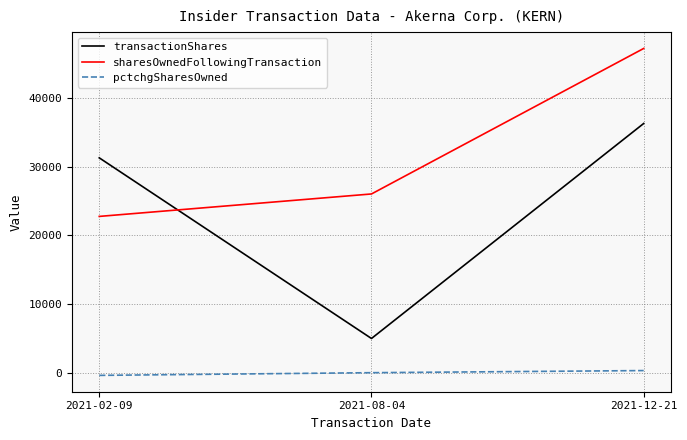

Which series has the largest range (max minus min)?

transactionShares